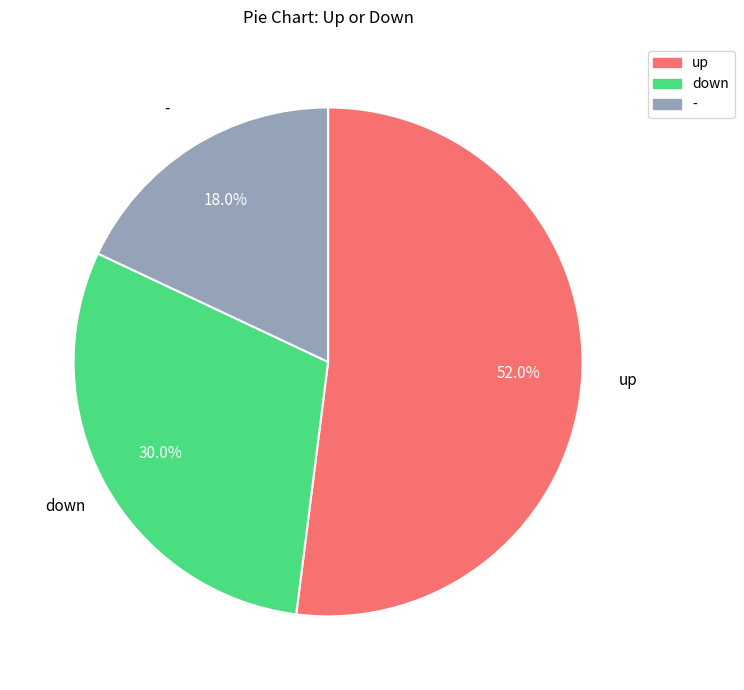

Rank the categories by value from highest to lowest.

up, down, -